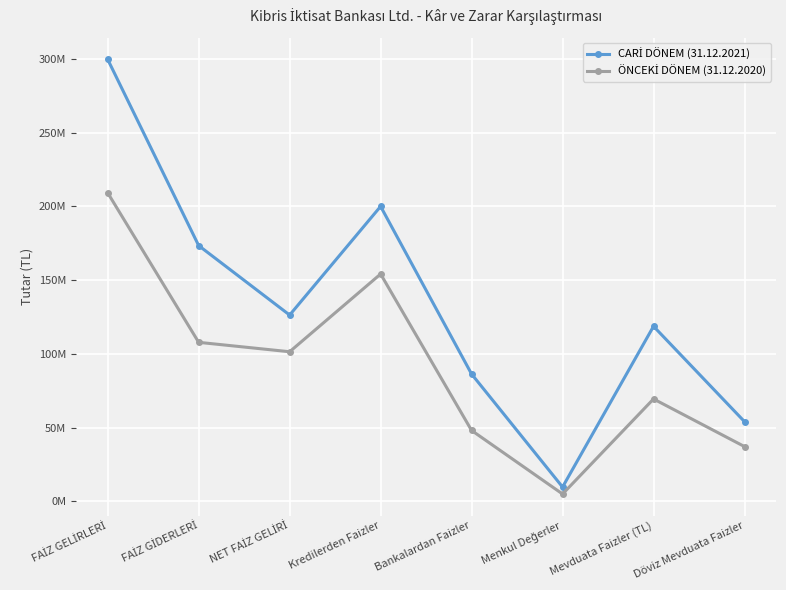

Does the chart have visible grid lines?

Yes